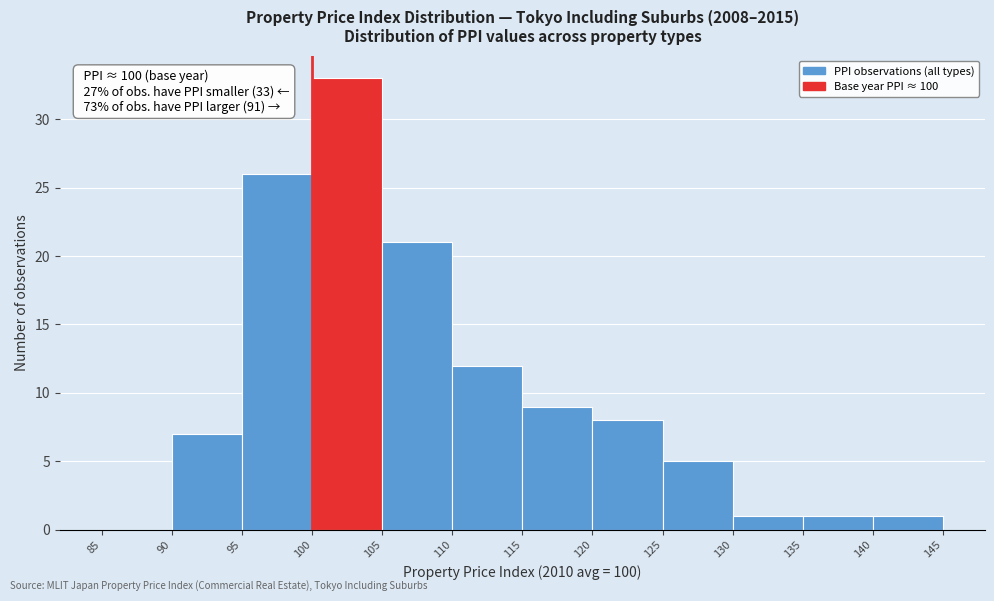

Over which range of the x-axis is the bar tallest?

100 to 105